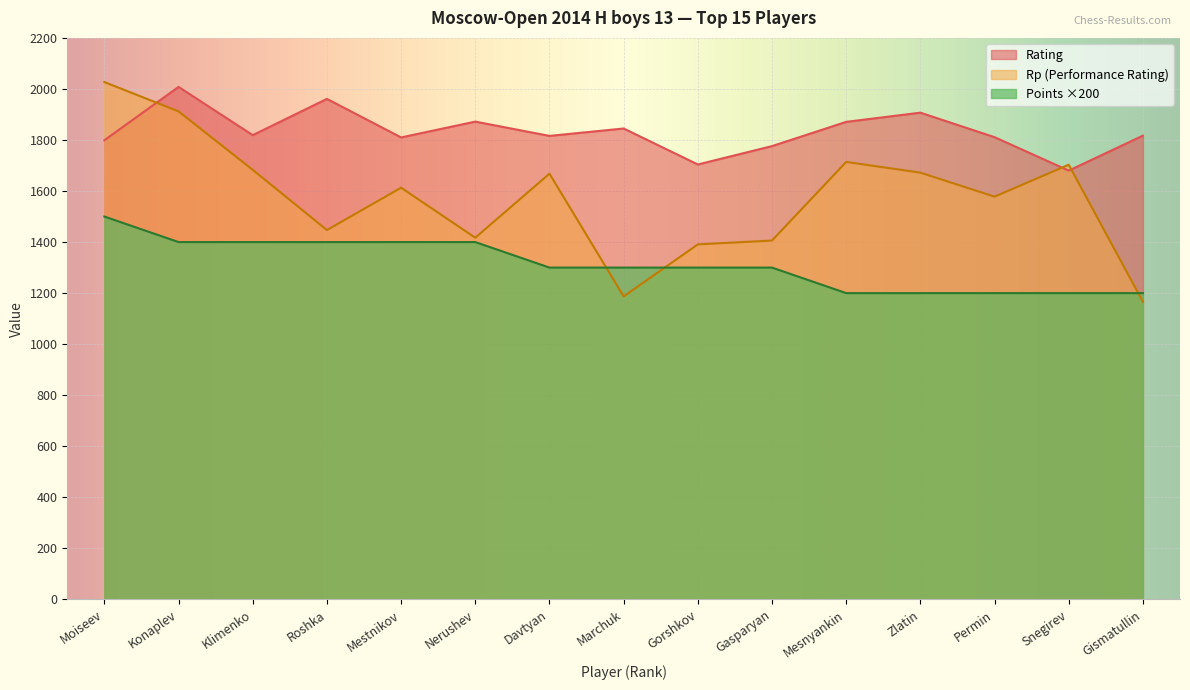

Count the number of data series in this chart.

3